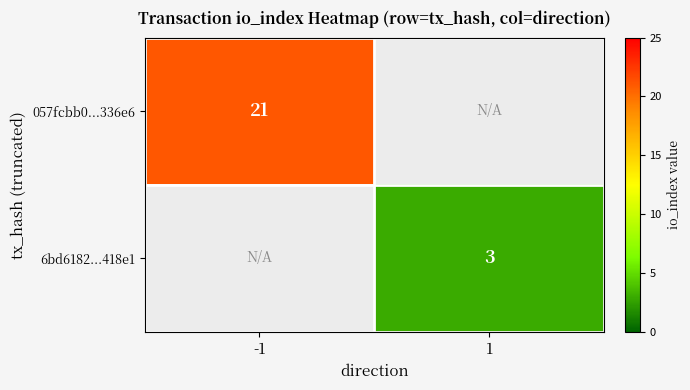

Is it true that 6bd6182...418e1 equals 3 at 1?

True